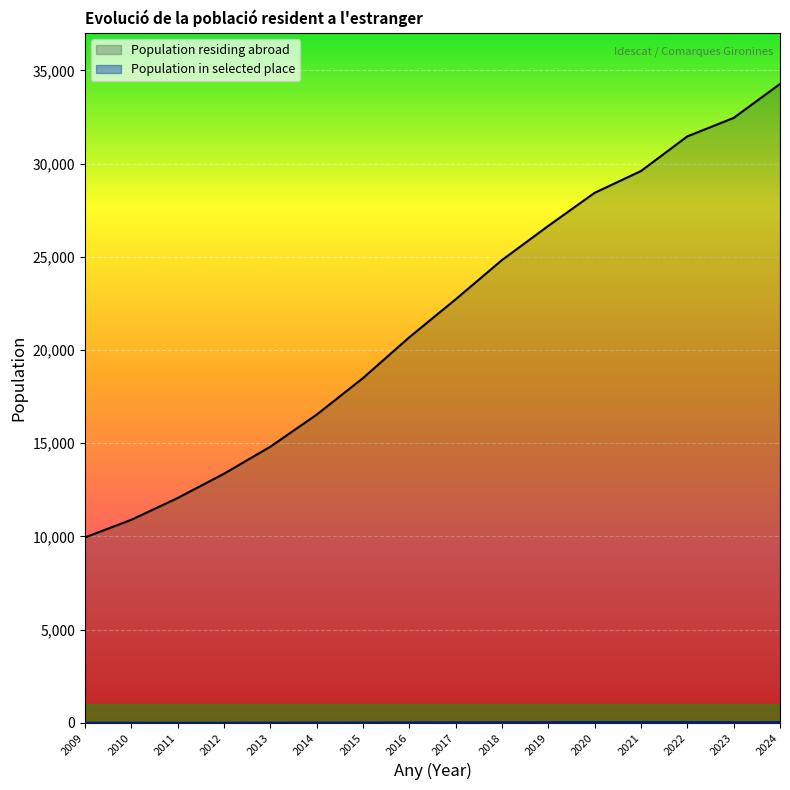

At how many categories does at least one series exceed 2561?

16